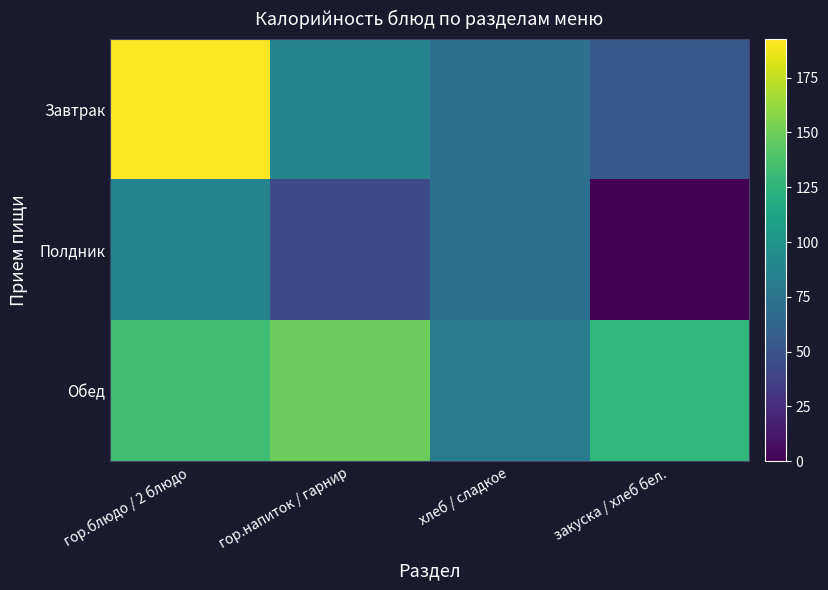

Count the number of data series in this chart.

3